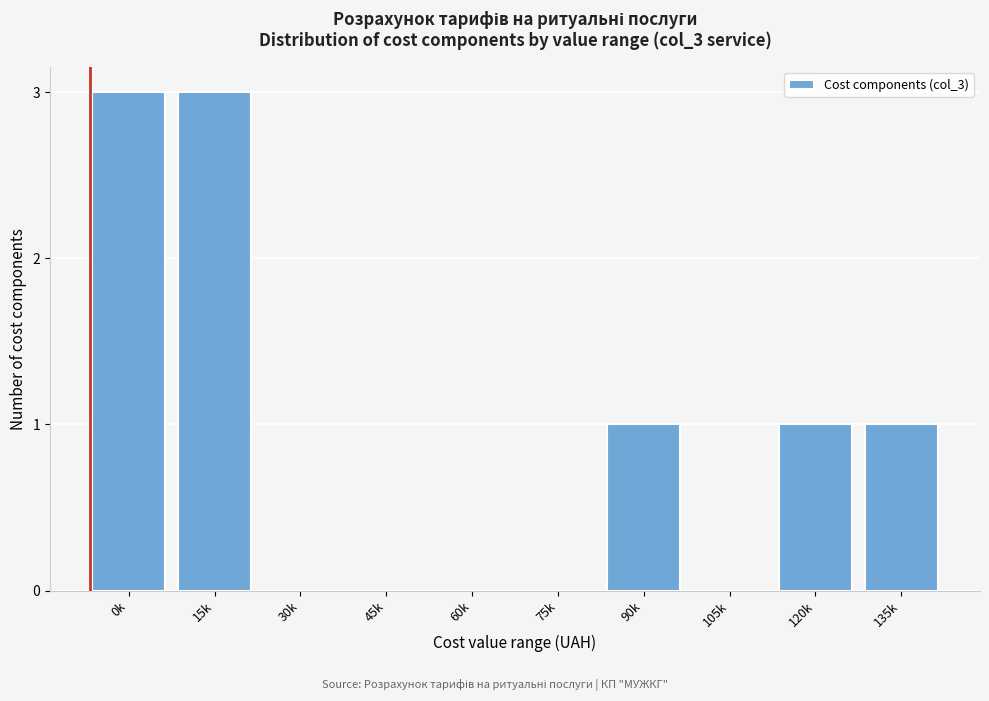

Reading right to left, what are all the values shown in this chart?

135k=1	120k=1	105k=0	90k=1	75k=0	60k=0	45k=0	30k=0	15k=3	0k=3